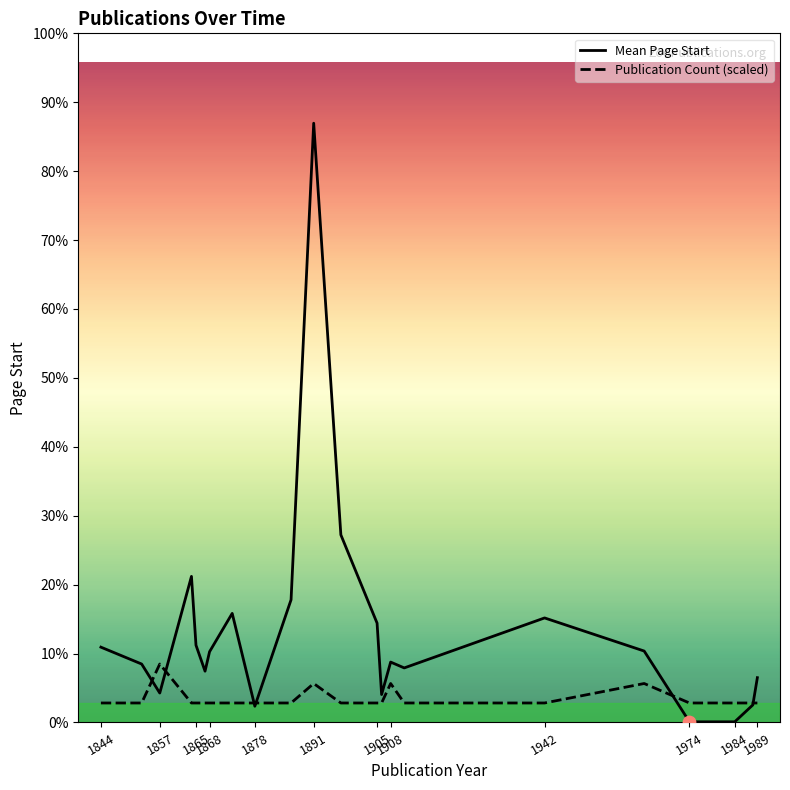

Which series has the largest total across all categories?

Mean Page Start